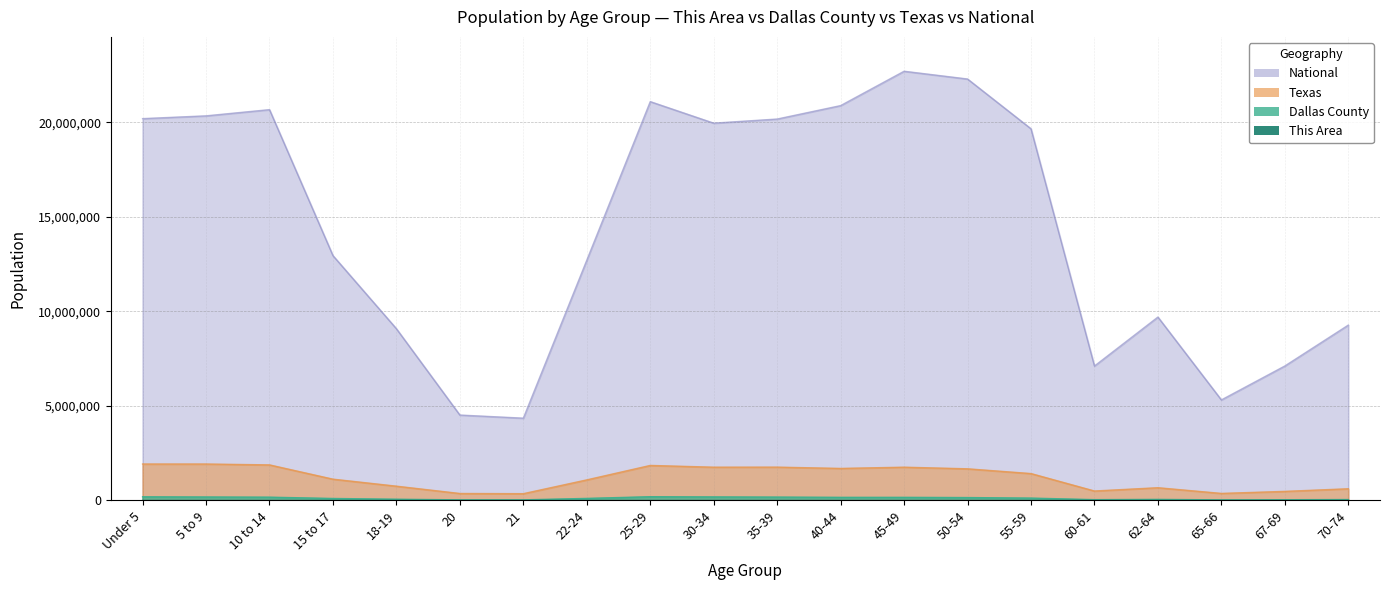

Reading left to right, transcribe all the data shown in this chart.

This Area: Under 5=325	5 to 9=381	10 to 14=365	15 to 17=213	18-19=138	20=54	21=65	22-24=162	25-29=313	30-34=304	35-39=276	40-44=312	45-49=358	50-54=281	55-59=211	60-61=66	62-64=85	65-66=53	67-69=76	70-74=97
Dallas County: Under 5=192838	5 to 9=183511	10 to 14=173403	15 to 17=104511	18-19=64682	20=31826	21=31692	22-24=108063	25-29=197831	30-34=187210	35-39=178136	40-44=164851	45-49=164975	50-54=152908	55-59=124614	60-61=42806	62-64=56310	65-66=30447	67-69=38194	70-74=48095
Texas: Under 5=1928473	5 to 9=1928234	10 to 14=1881883	15 to 17=1127234	18-19=755890	20=369040	21=359015	22-24=1089024	25-29=1853039	30-34=1760434	35-39=1763587	40-44=1694795	45-49=1760467	50-54=1674869	55-59=1422924	60-61=500523	62-64=674244	65-66=373062	67-69=480038	70-74=619156
National: Under 5=20201362	5 to 9=20348657	10 to 14=20677194	15 to 17=12954254	18-19=9086089	20=4519129	21=4354294	22-24=12712576	25-29=21101849	30-34=19962099	35-39=20179642	40-44=20890964	45-49=22708591	50-54=22298125	55-59=19664805	60-61=7113727	62-64=9704197	65-66=5319902	67-69=7115361	70-74=9278166